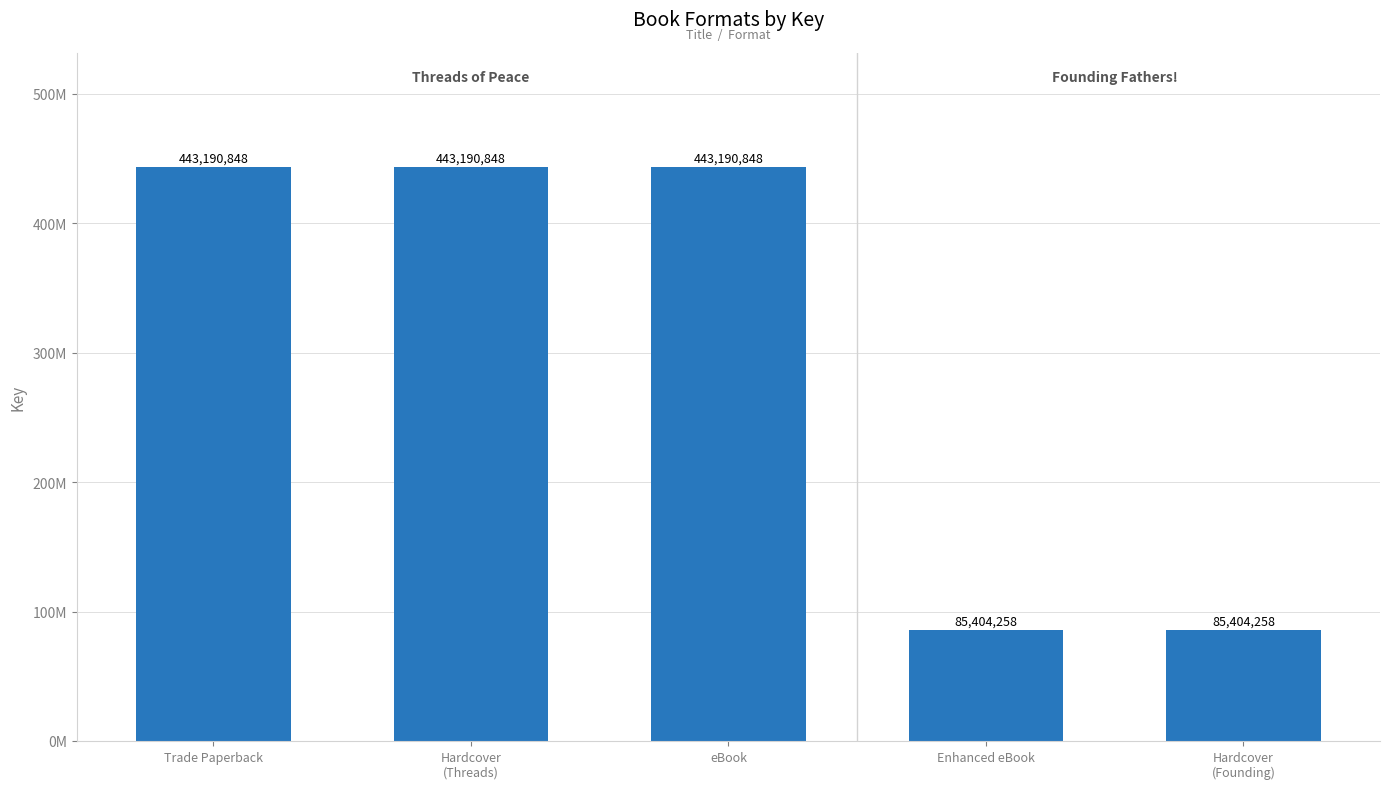

True or false: the data shows 443190848 at eBook.

True